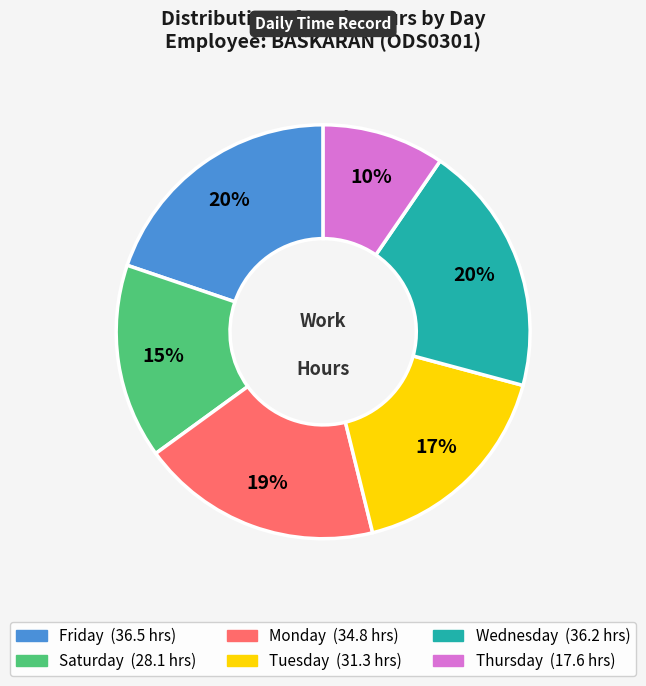

To the nearest percent, what is the average slice percentage?

17%